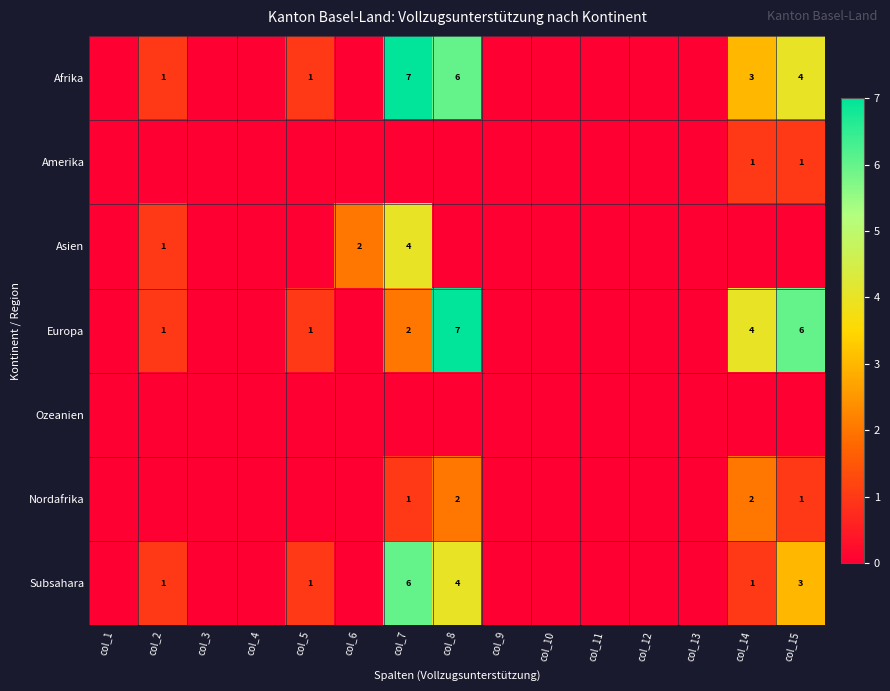

What is the difference between the maximum and minimum values in the Subsahara series?

6